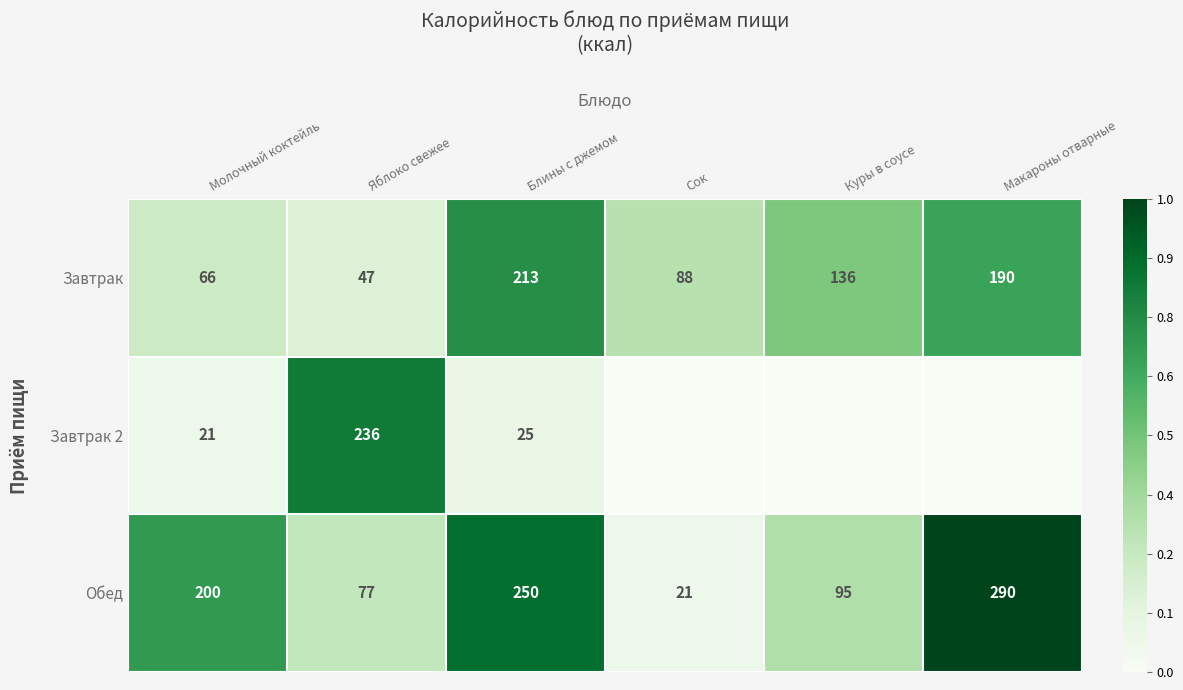

Which series changed the most between Молочный коктейль and Яблоко свежее?

Завтрак 2